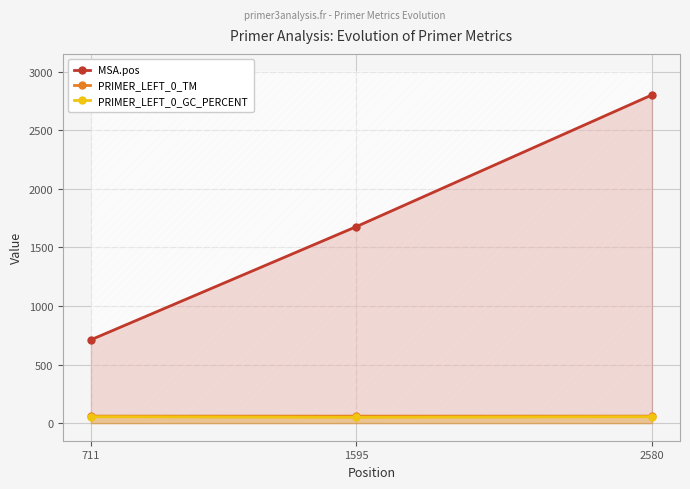

At which category is the sum across all series the highest?

2580